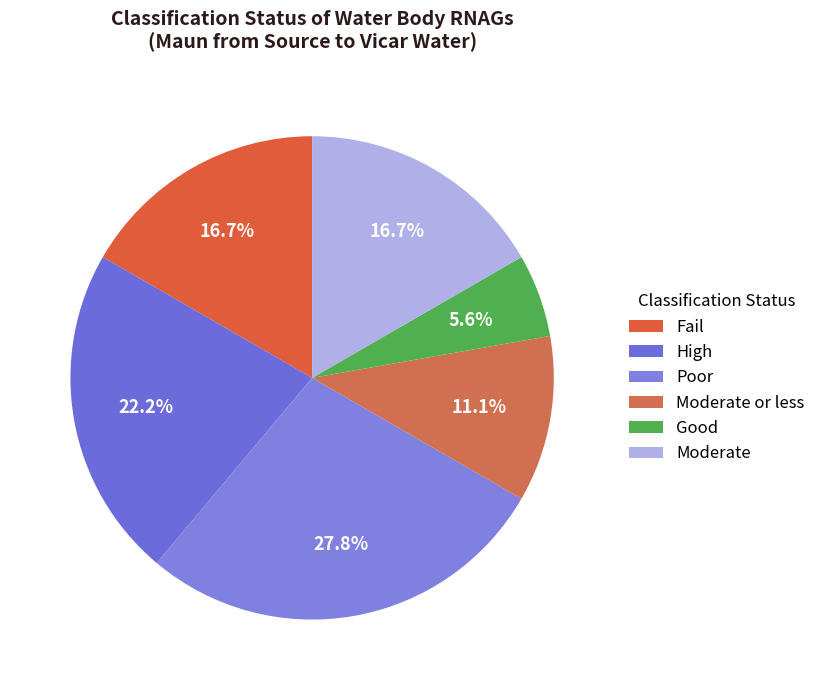

Is it true that Poor is 28% of the pie?

True